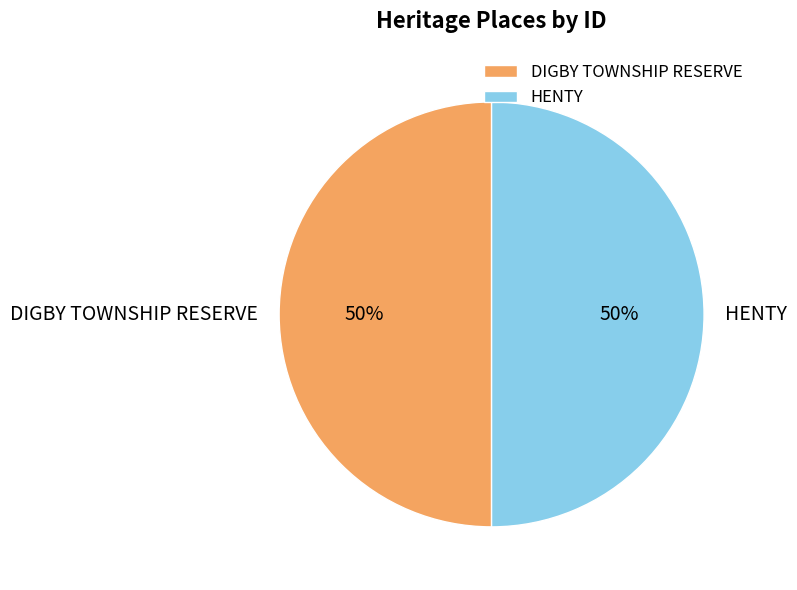

What is the ratio of the value at DIGBY TOWNSHIP RESERVE to the value at HENTY?

1.0